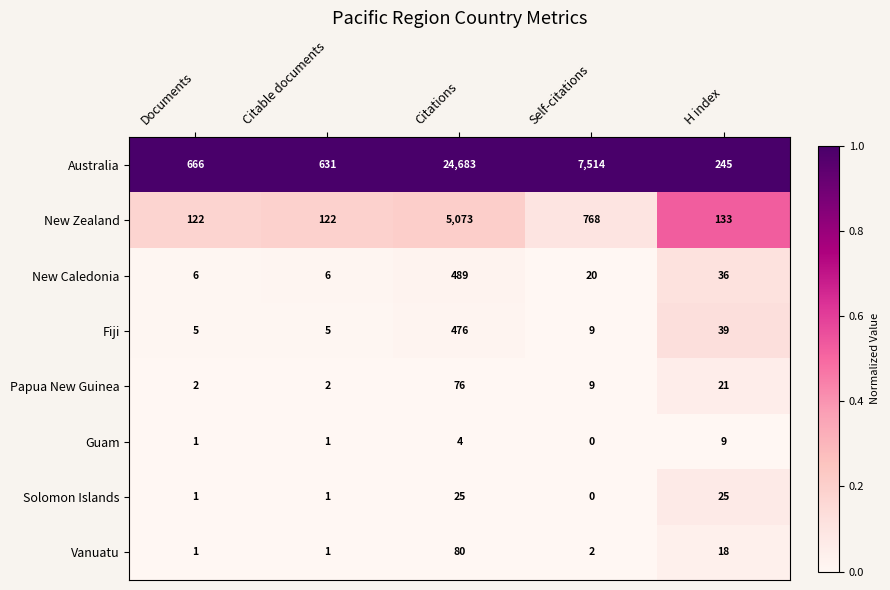

At which category is the sum across all series the highest?

Citations